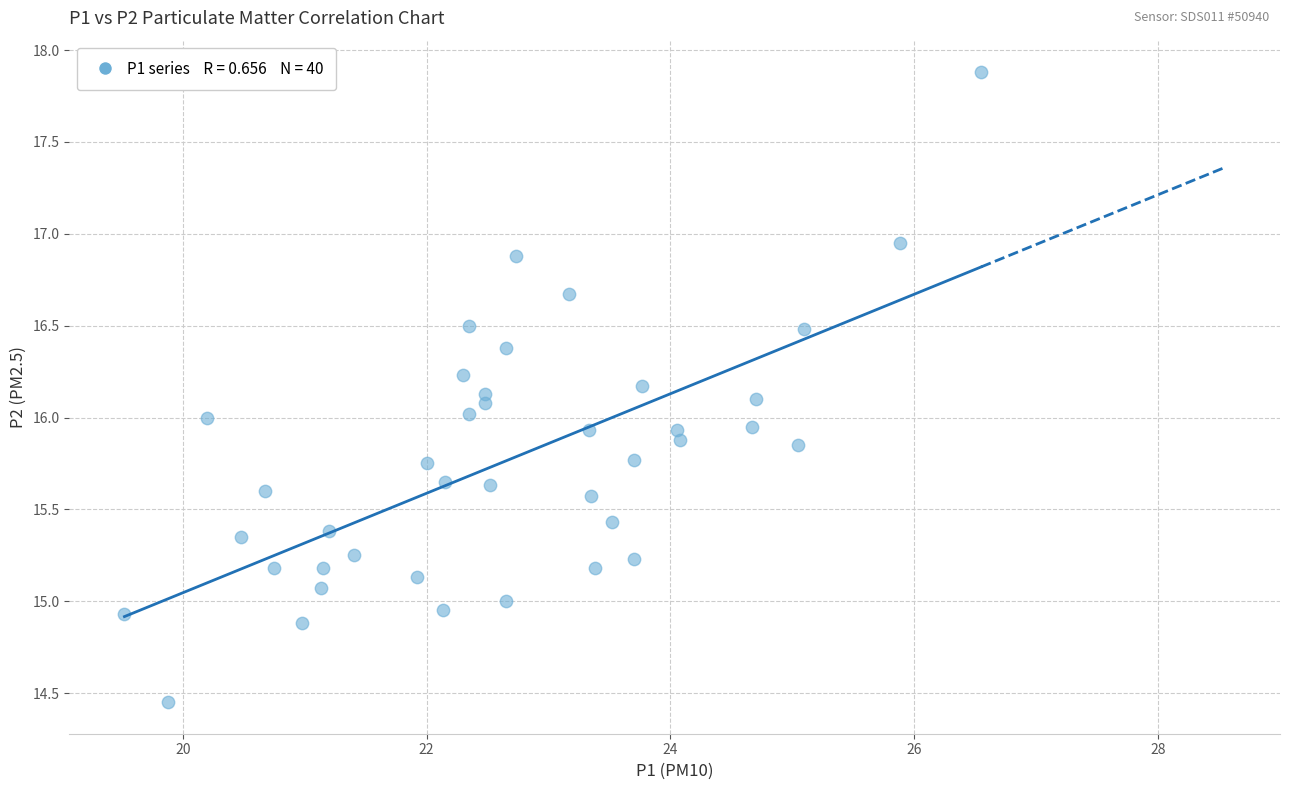

What is the range of X values (max minus min)?

7.0